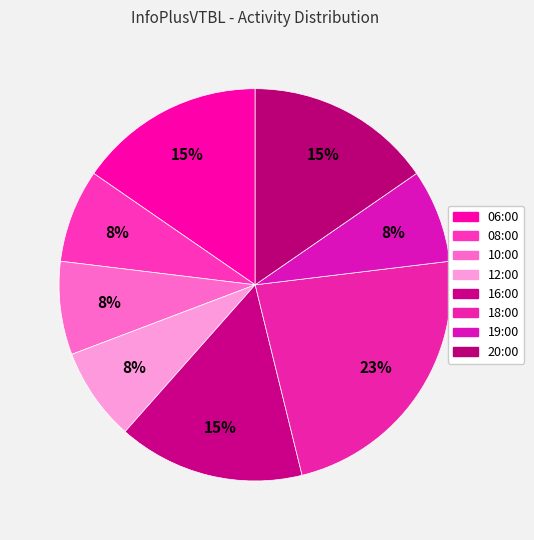

Count the number of slices in the pie.

8